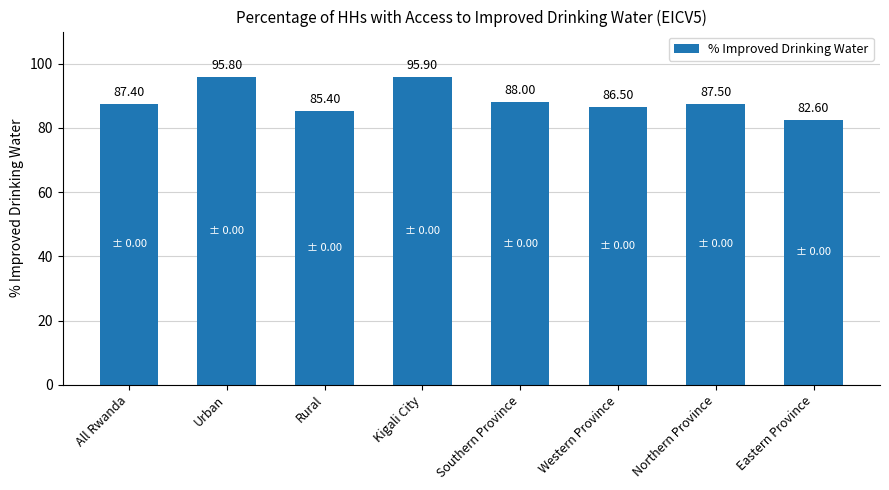

What is the approximate value at Rural?

85.4